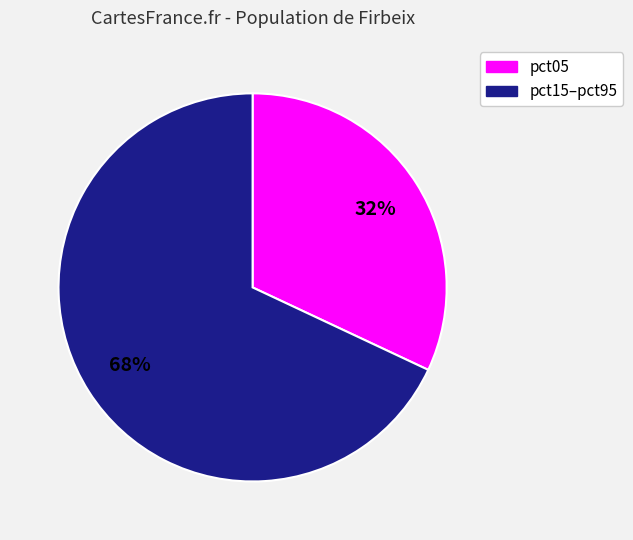

To the nearest percent, what is the average slice percentage?

50%